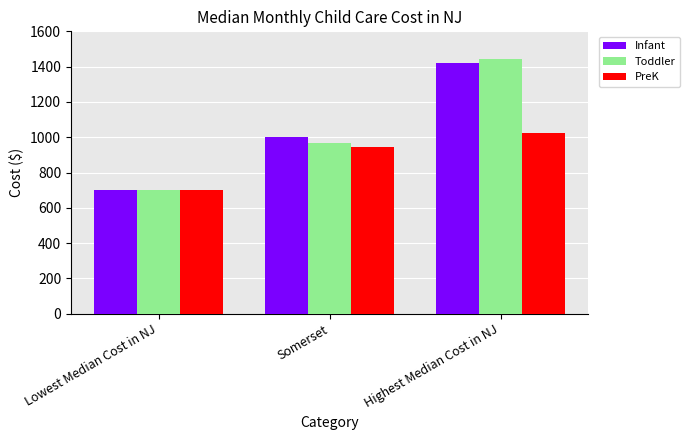

Where is Toddler nearest to the value 1071?

Somerset